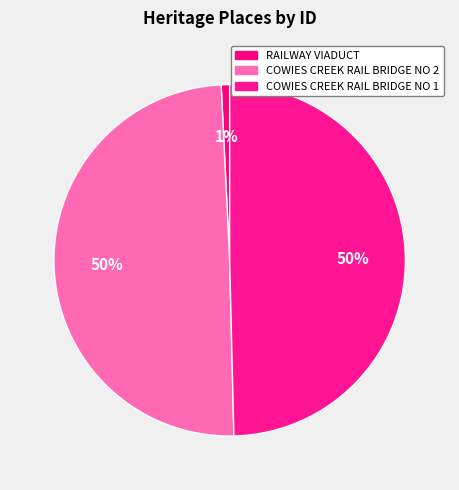

To the nearest percent, what percentage of the pie is RAILWAY VIADUCT?

1%